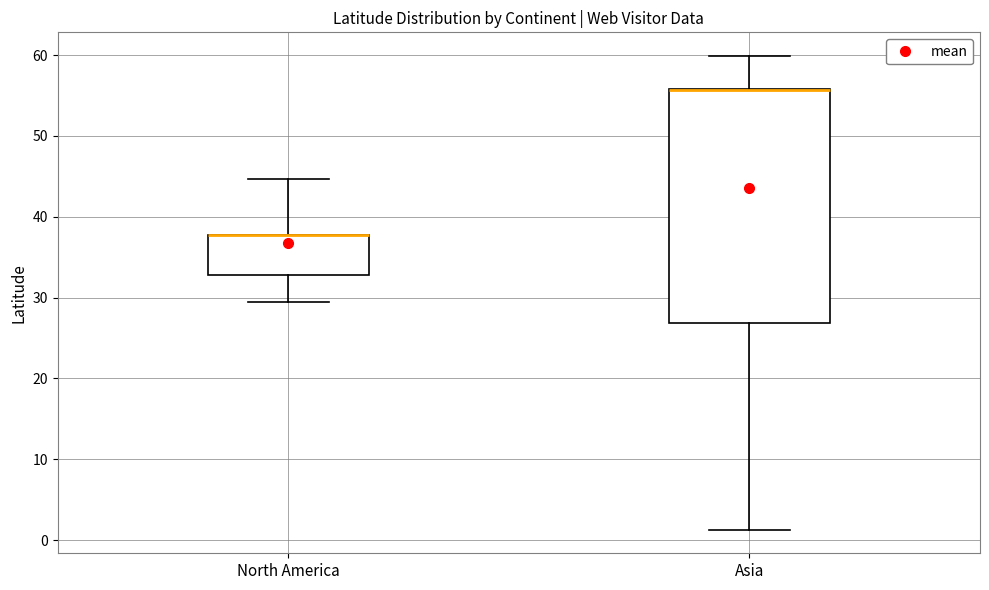

Where is the lower edge of the box for North America on the y-axis? The values are not printed on the chart, so give them approximately, as read against the axis.

33